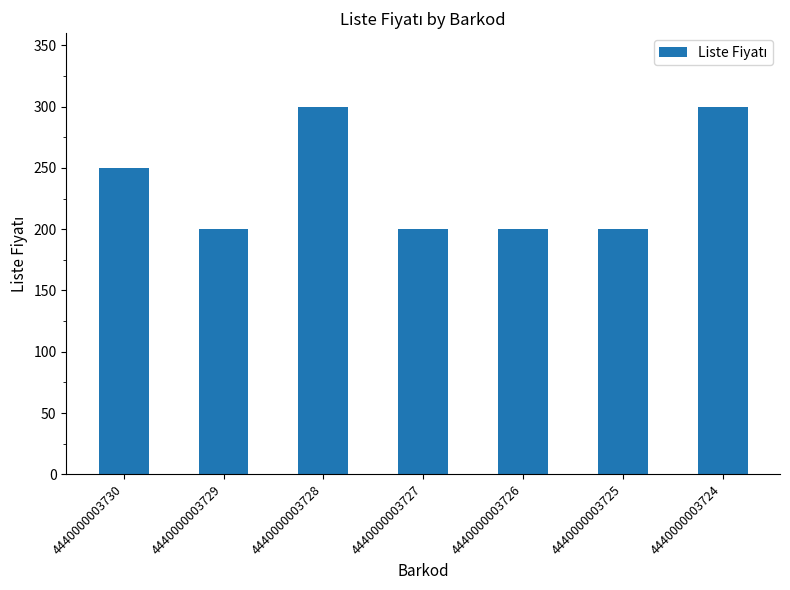

What is the sum of all values?

1650